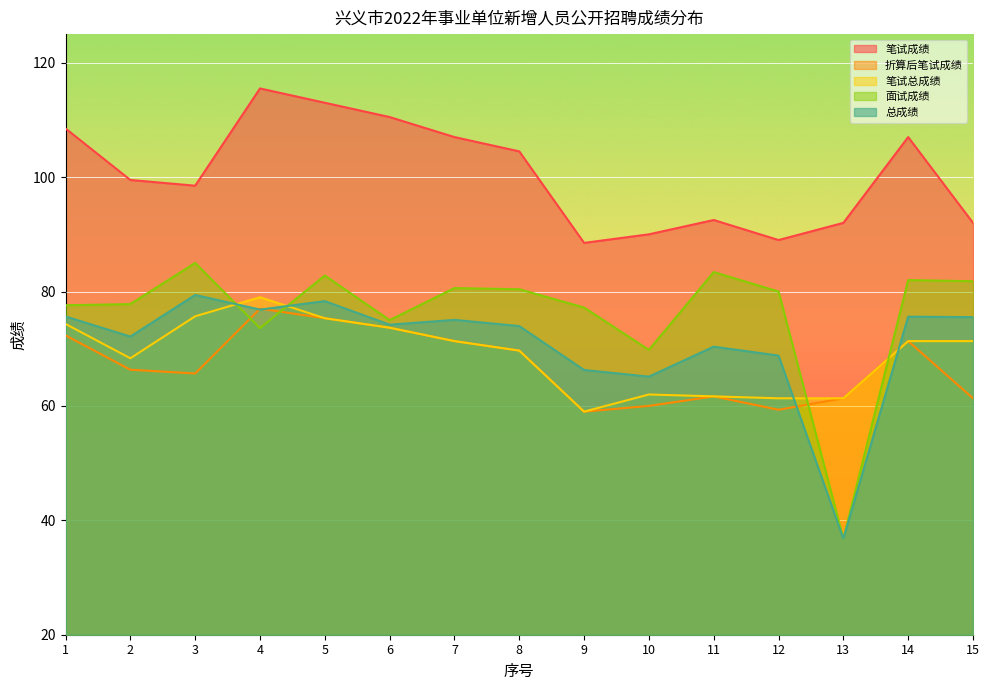

Rank the series by their maximum value, from highest to lowest.

笔试成绩, 面试成绩, 总成绩, 笔试总成绩, 折算后笔试成绩